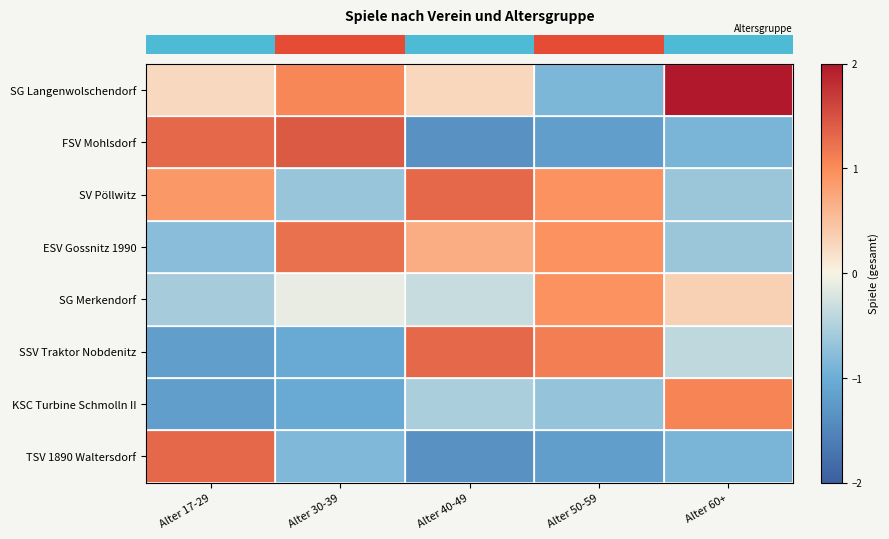

Count the number of data series in this chart.

8